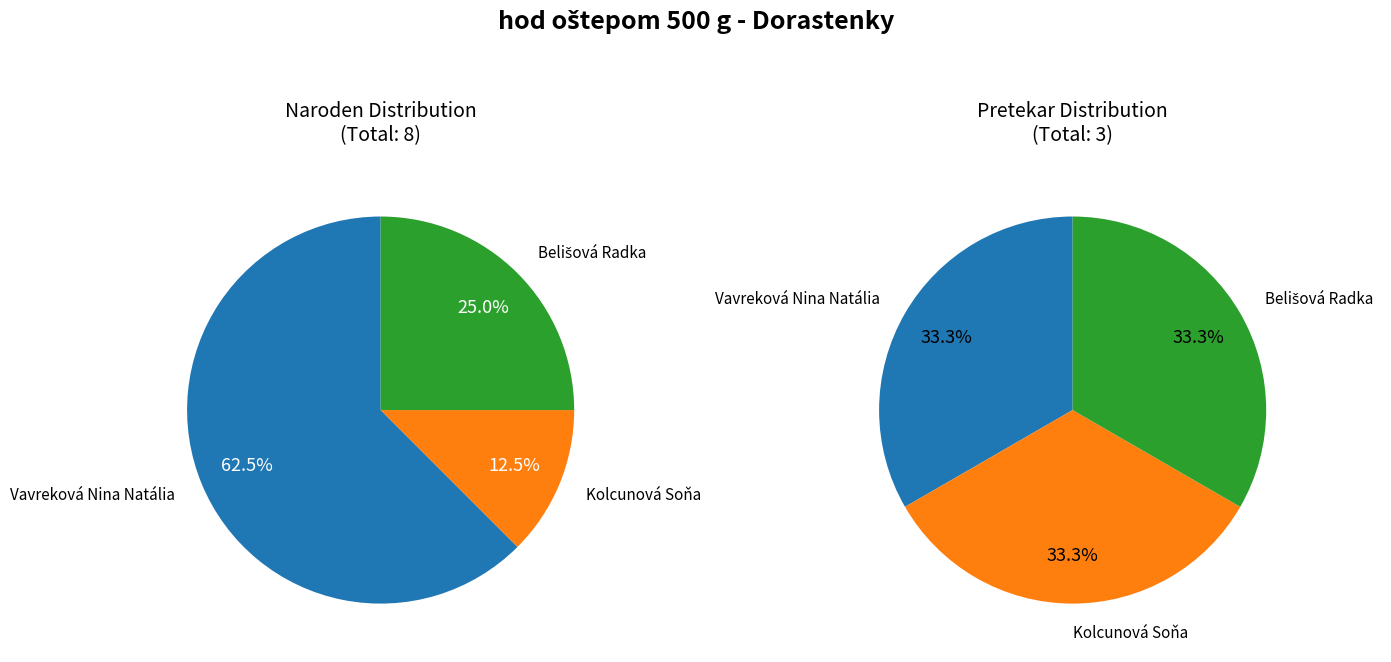

What percentage do Belišová Radka and Kolcunová Soňa together represent?

37.5%